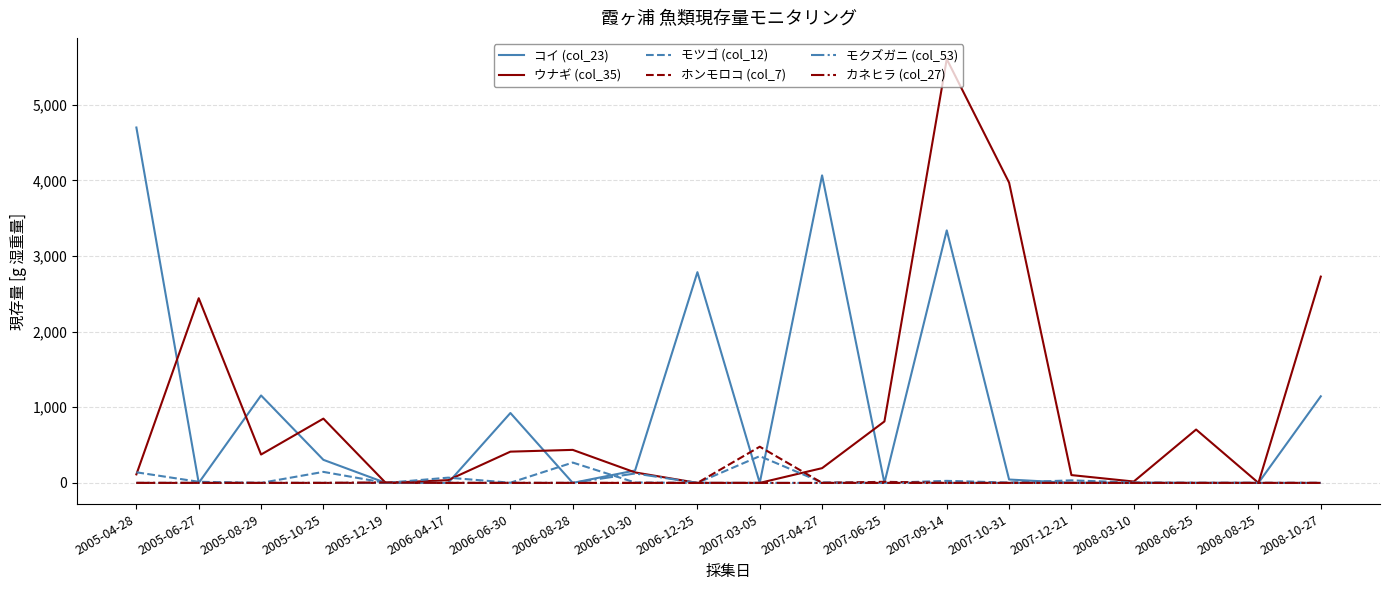

At which category is the sum across all series the highest?

2007-09-14